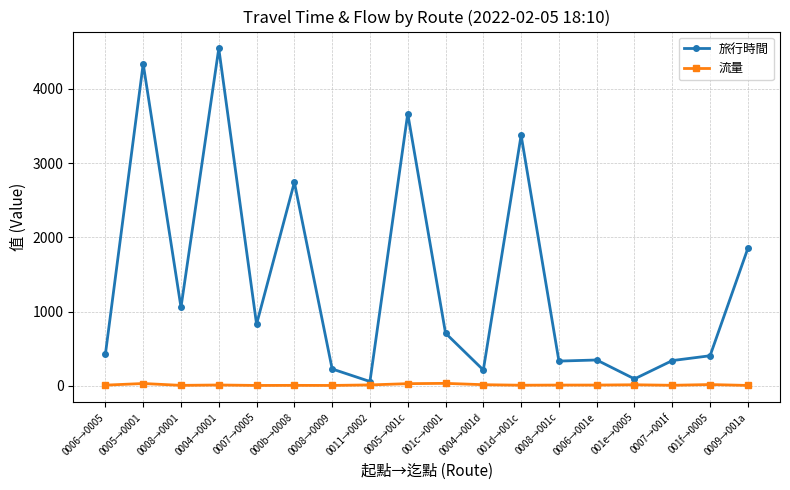

Is this an area chart (filled region under the line)?

No